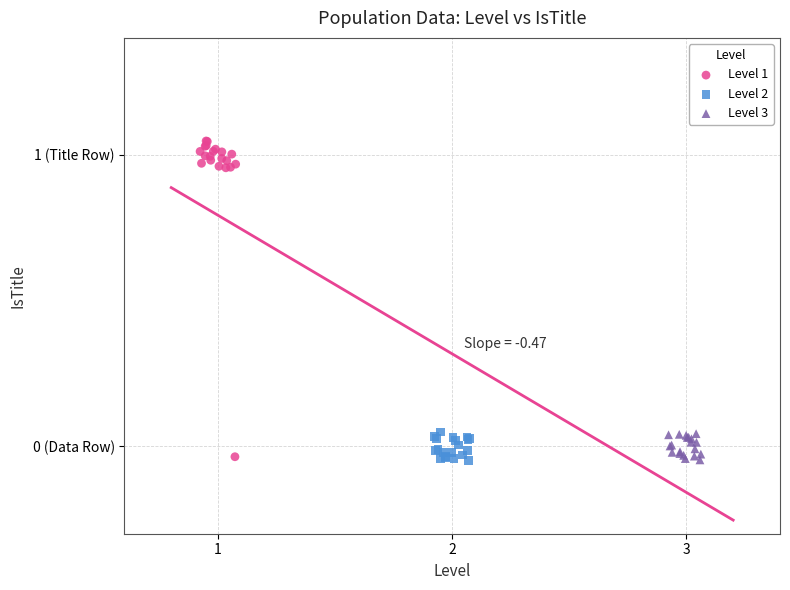

What are all the series names shown in the legend?

Level 1, Level 2, Level 3